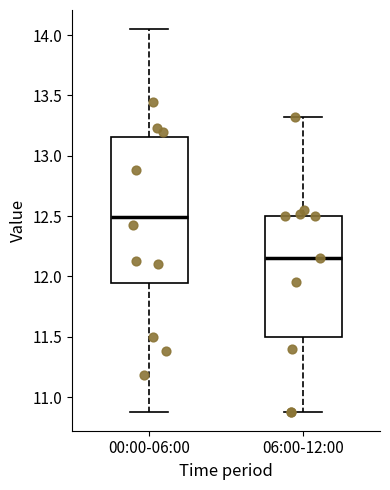

Reading left to right, read every box against the y-axis: the position of its median line, the range the box covers, and the ends of its whiskers. The values are not printed on the chart, so give them approximately, as read against the axis.

00:00-06:00: median 12.50, box 11.95 to 13.15, whiskers 10.90 to 14.05
06:00-12:00: median 12.15, box 11.50 to 12.50, whiskers 10.90 to 13.30